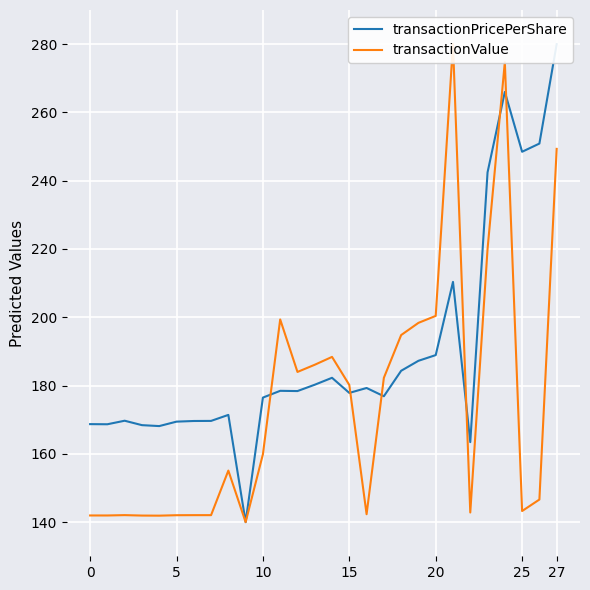

At which category is the sum across all series the highest?

24